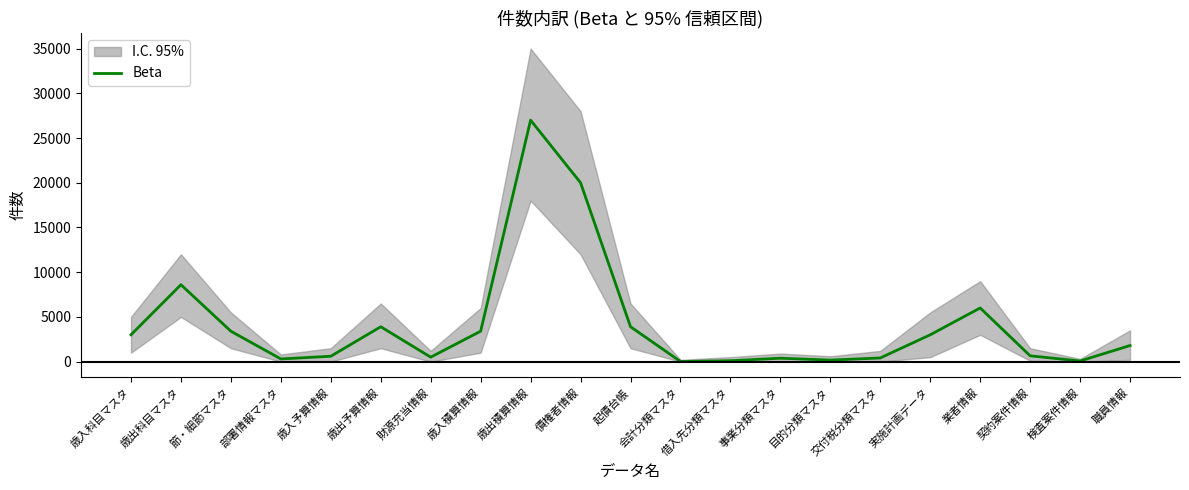

Reading left to right, transcribe all the data shown in this chart.

3000	8600	3400	300	600	3900	500	3400	27000	20000	3900	15	100	380	170	410	3000	6000	650	70	1800